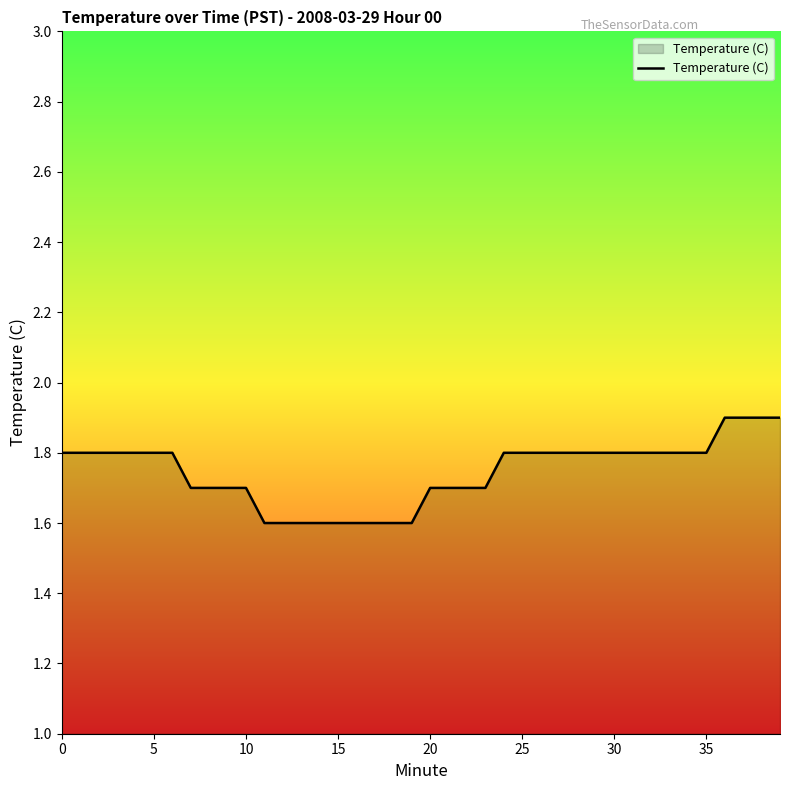

How many series are shown in this chart?

1